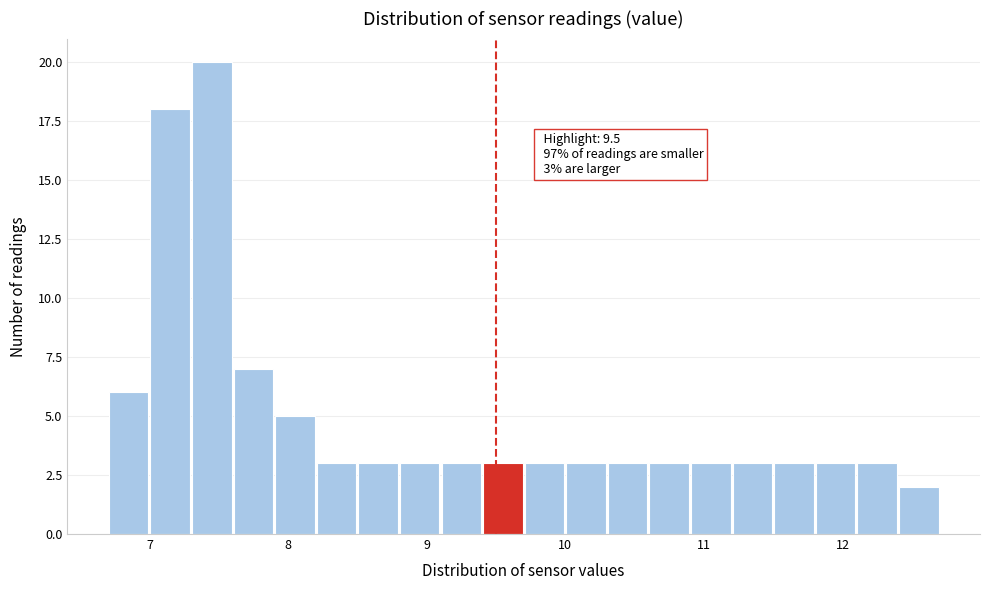

Read against the x-axis, roughly where is the centre of the tallest bar?

7.5